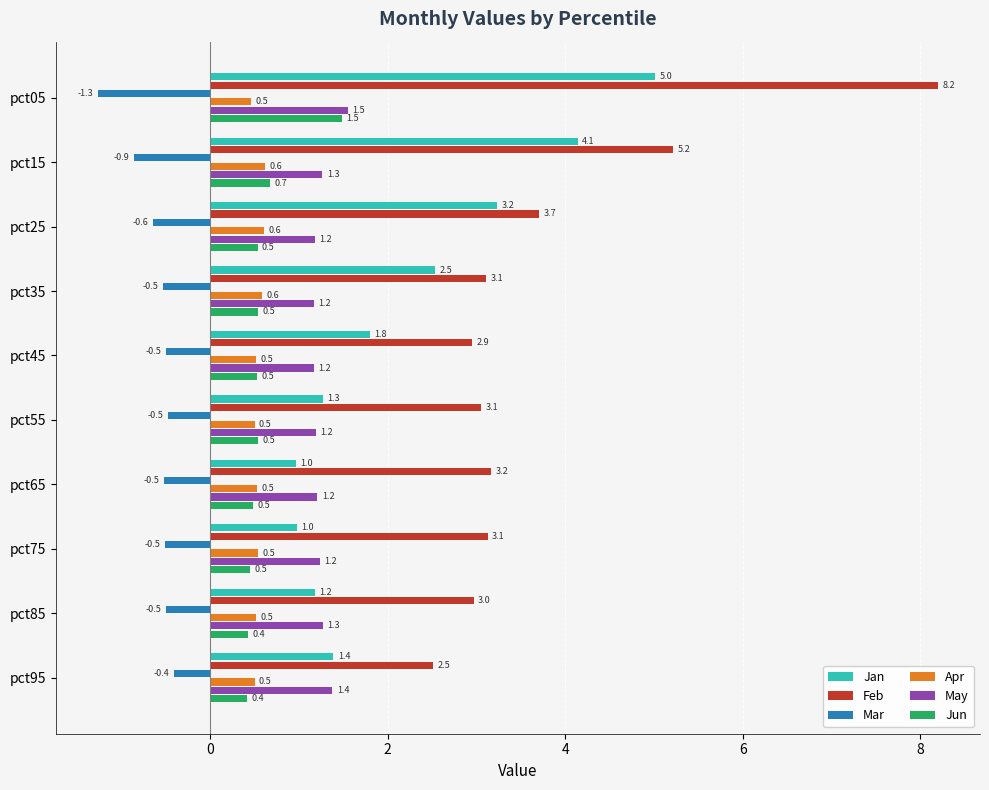

How many Apr values are between 0 and 1?

10